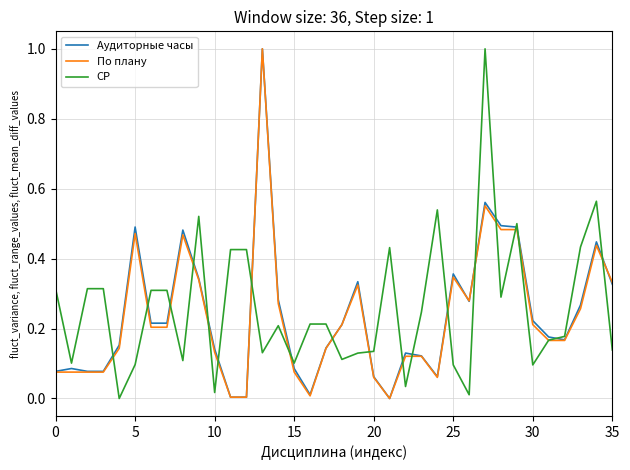

What is the difference between the maximum and minimum values in the По плану series?

1.0